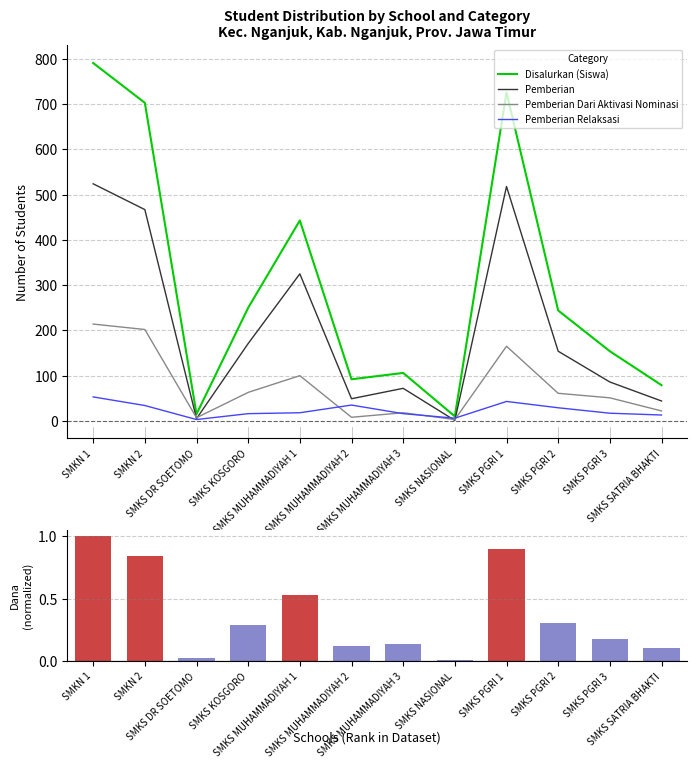

What is the label of the 11th bar from the right?

SMKN 2